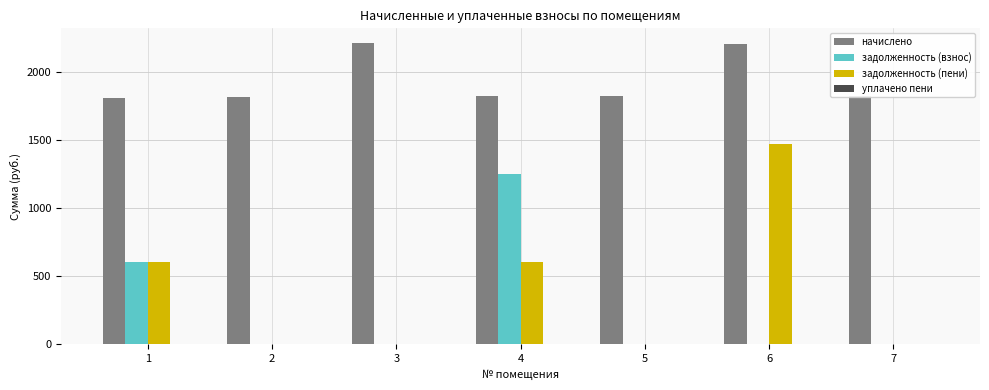

The value of задолженность (взнос) at 4 is 1251.3. True or false?

True